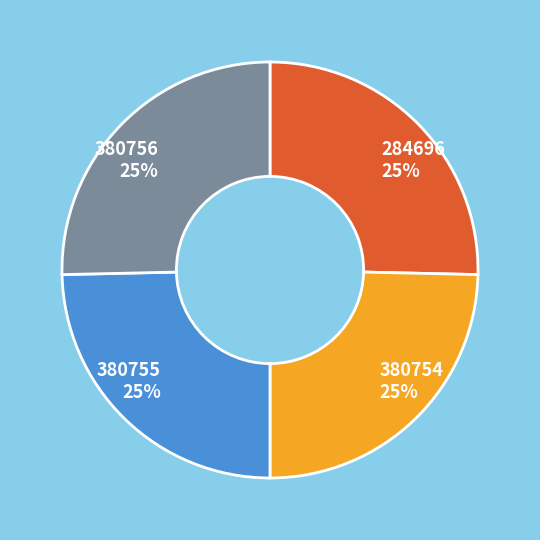

How many slices are in this pie chart?

4